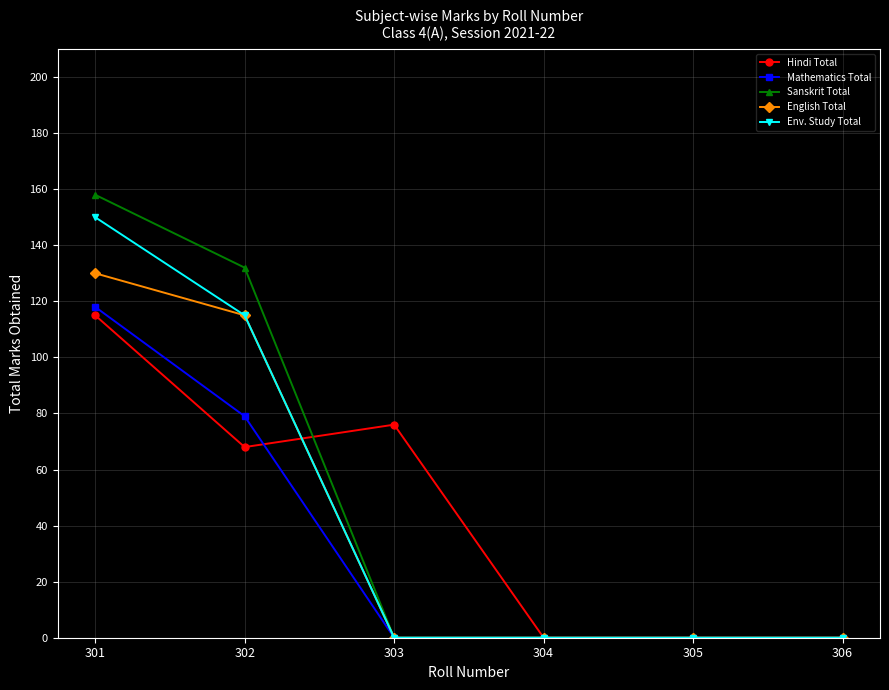

Between 301 and 302, which series saw the biggest shift?

Hindi Total